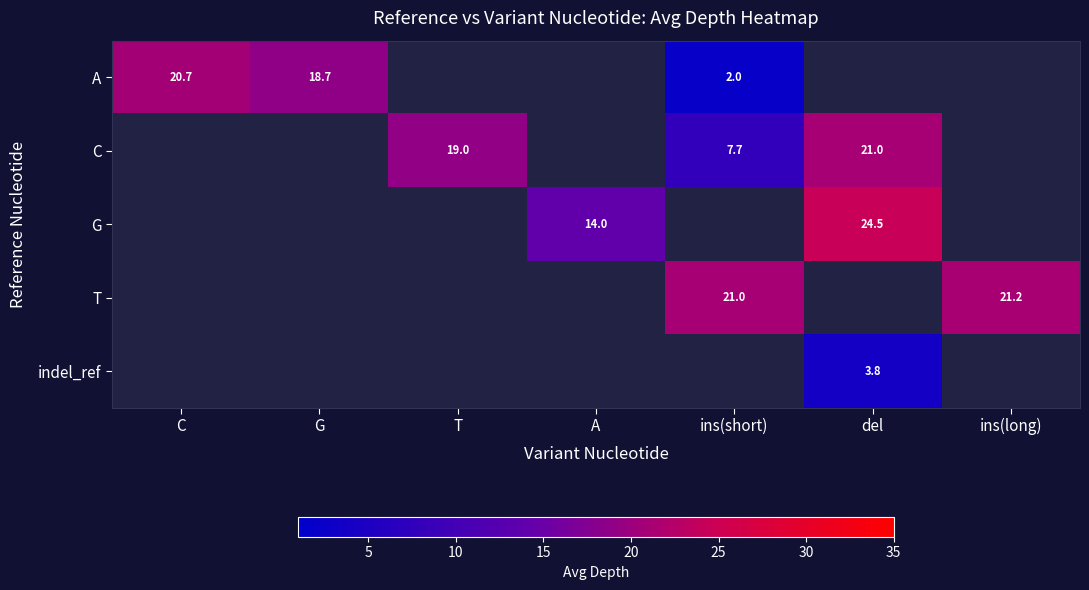

At which category is the sum across all series the highest?

del